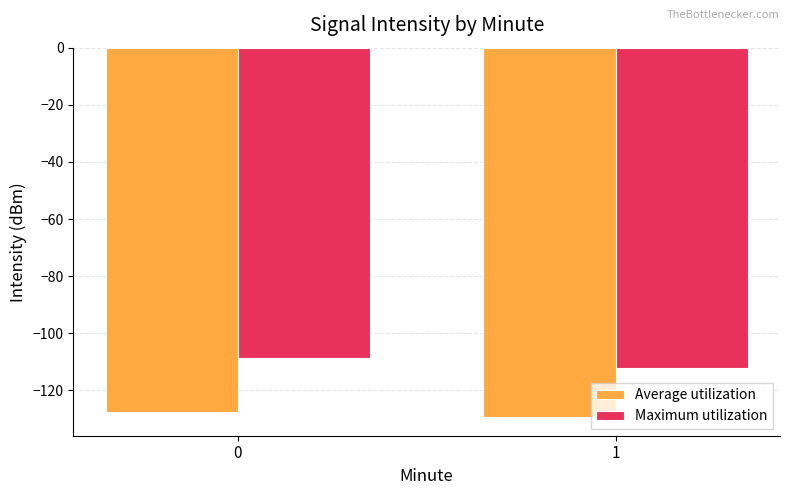

Reading left to right, list all the values displayed in this chart.

Average utilization: -127.4	-129.4
Maximum utilization: -108.6	-112.3